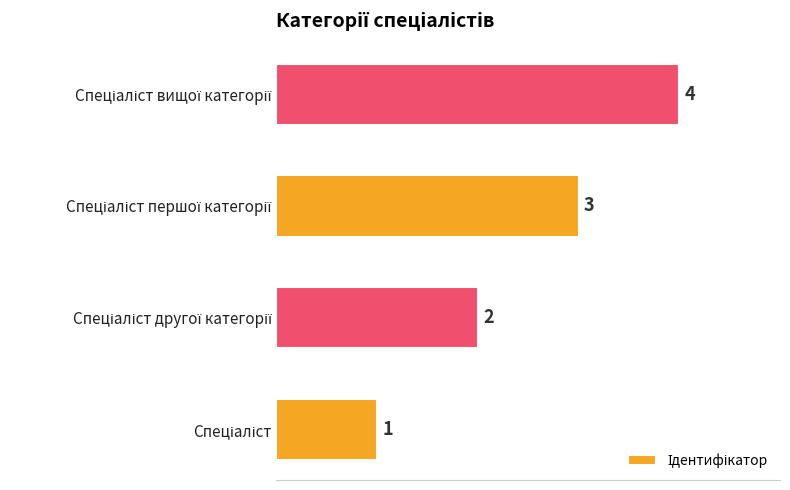

How many values are between 2 and 4?

3